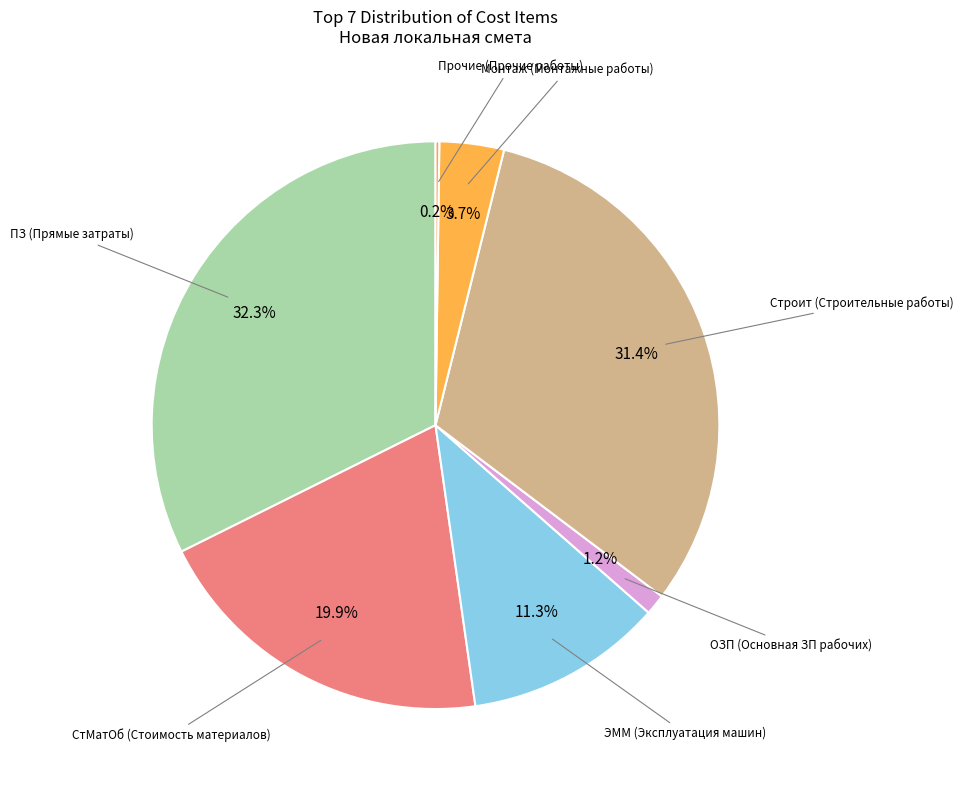

Which category has the smallest portion of the pie?

Прочие (Прочие работы)